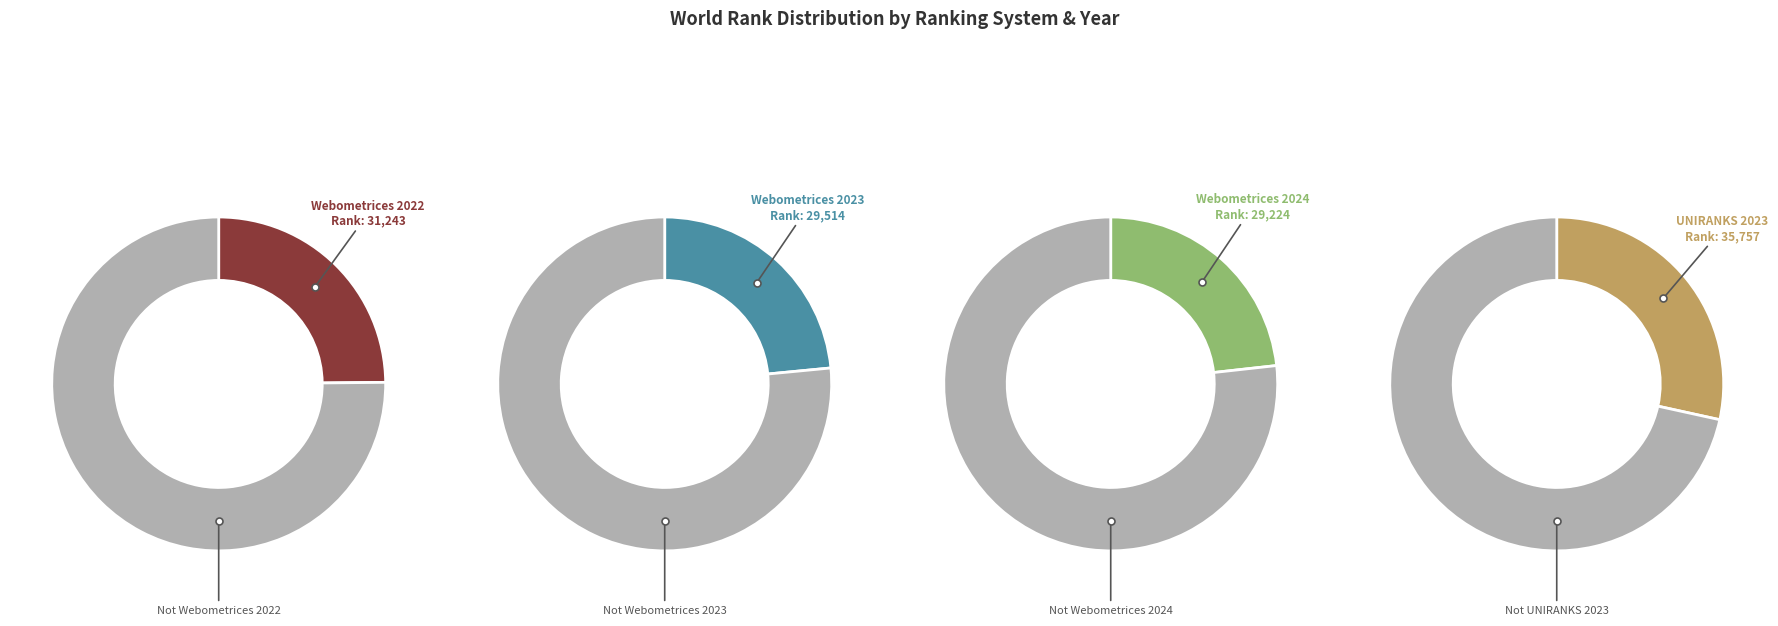

What percentage is the Webometrices 2024 slice, to the nearest percent?

23%